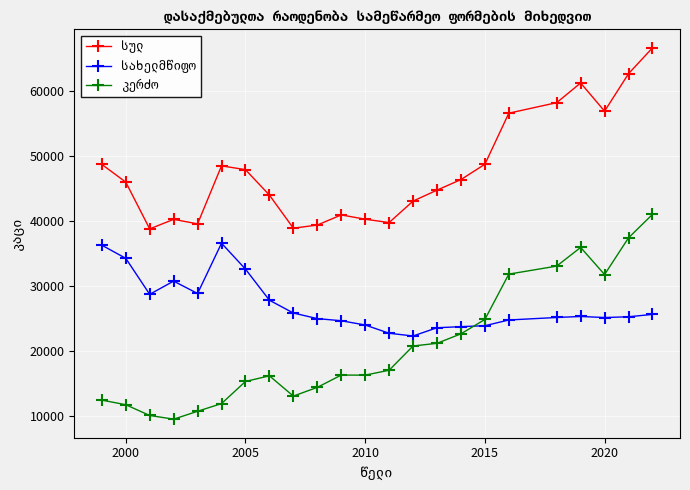

Is it true that სახელმწიფო equals 15316.1 at 2020?

False